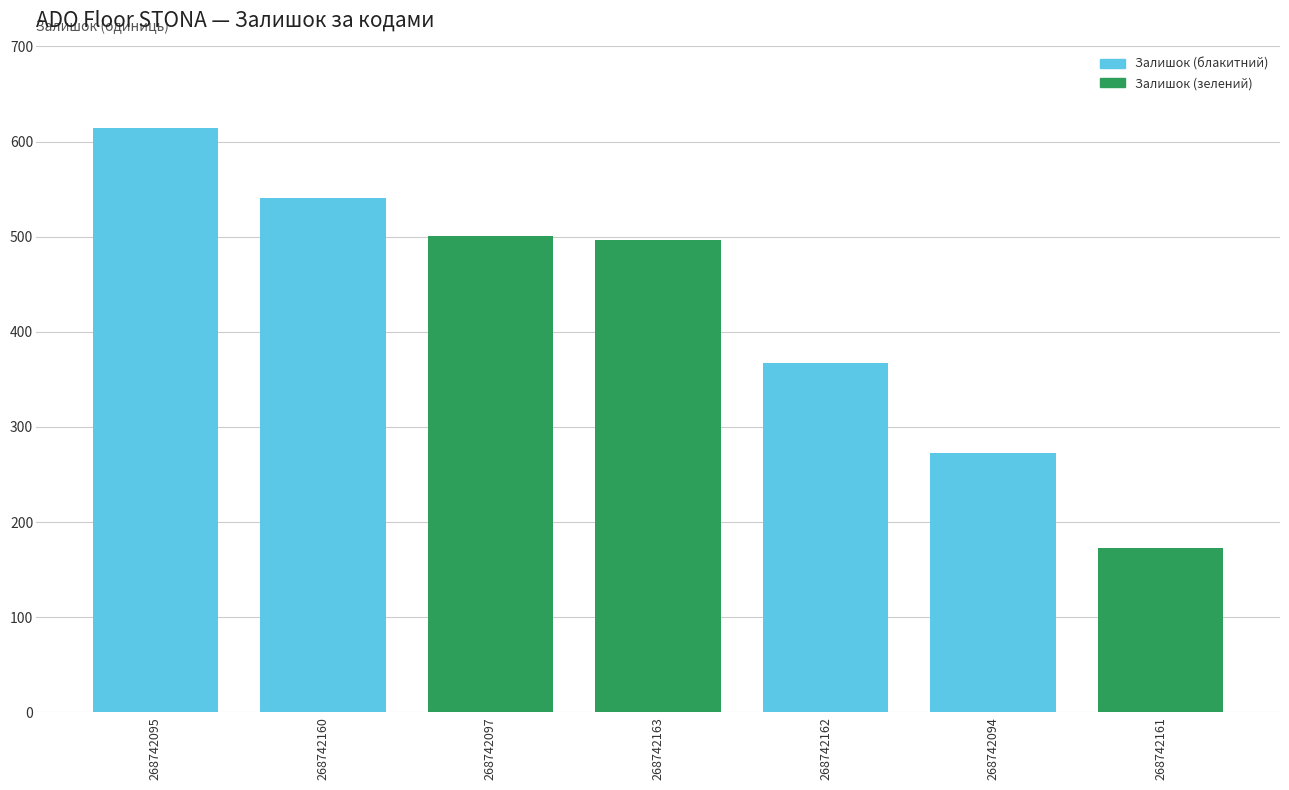

The chart shows a value of 278 at 268742161. True or false?

False